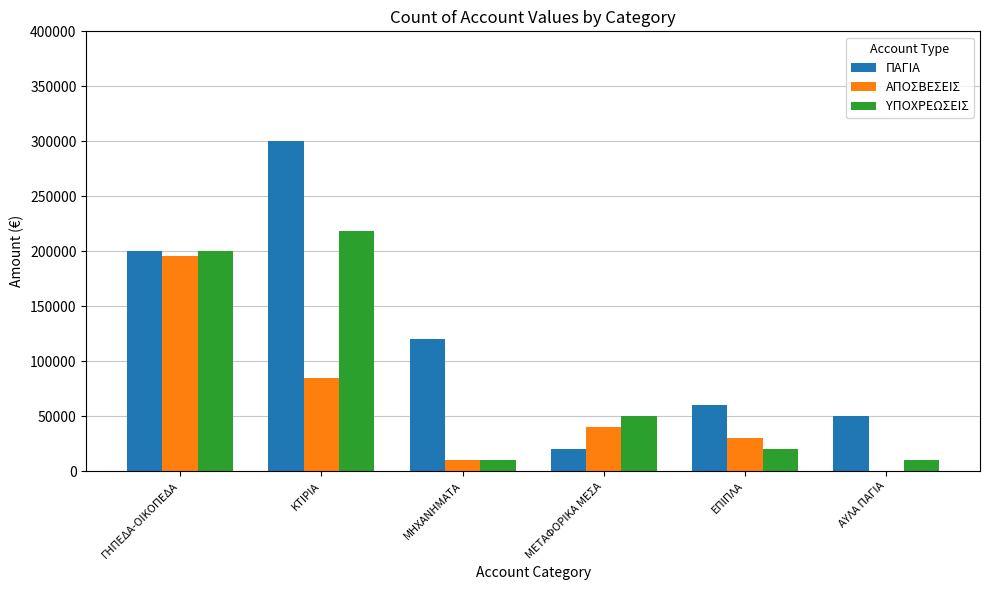

Is the value of ΥΠΟΧΡΕΩΣΕΙΣ at ΕΠΙΠΛΑ greater than the value of ΠΑΓΙΑ at ΓΗΠΕΔΑ-ΟΙΚΟΠΕΔΑ?

No